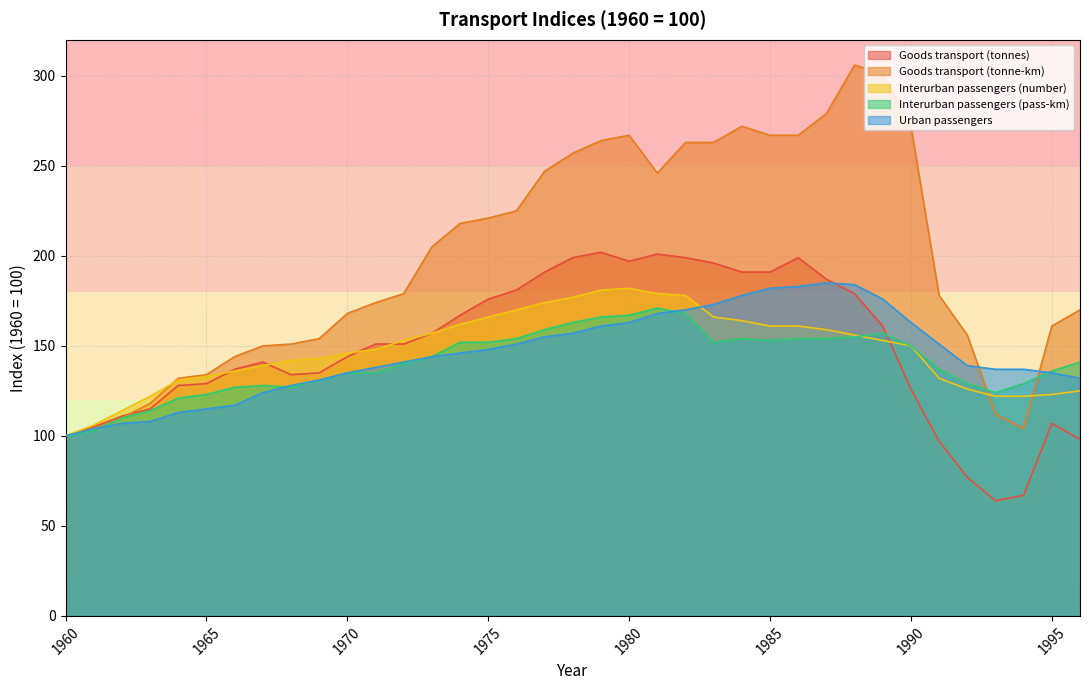

How many lines are shown in the chart?

5